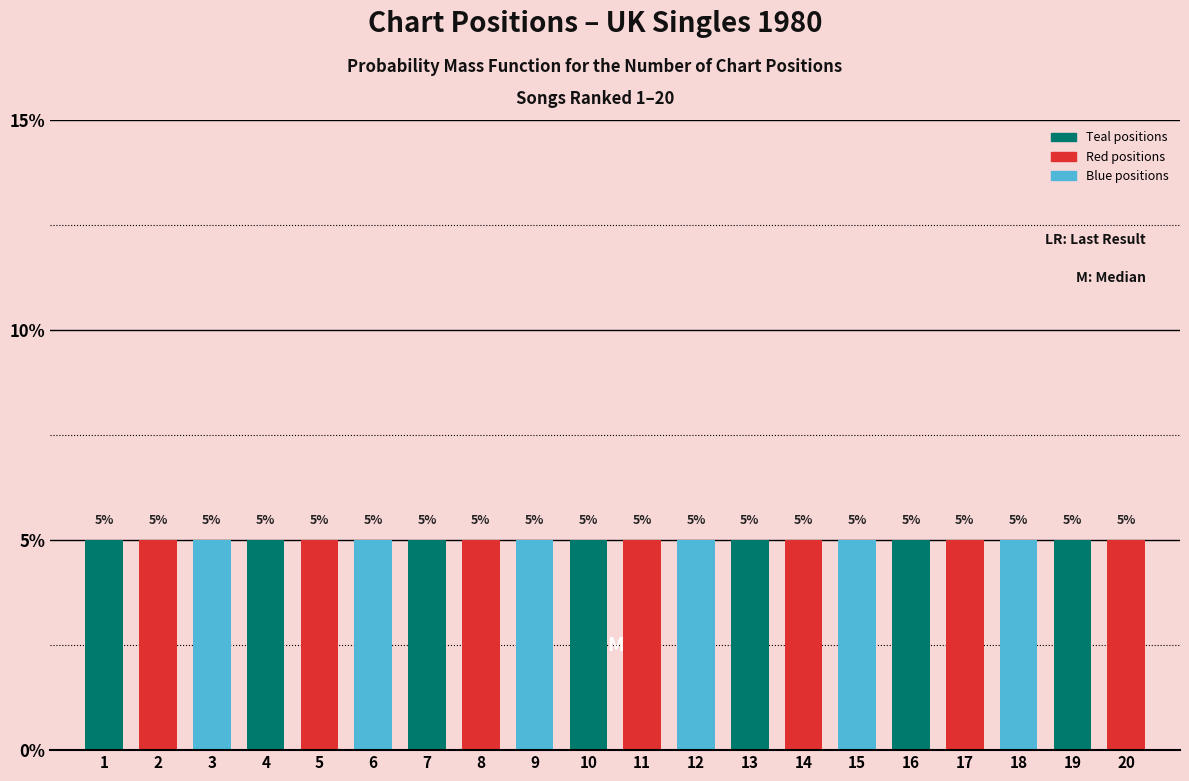

Reading left to right, list every bar in this chart as the range it spans on the x-axis followed by its height.

0.5 to 1.5: 5
1.5 to 2.5: 5
2.5 to 3.5: 5
3.5 to 4.5: 5
4.5 to 5.5: 5
5.5 to 6.5: 5
6.5 to 7.5: 5
7.5 to 8.5: 5
8.5 to 9.5: 5
9.5 to 10.5: 5
10.5 to 11.5: 5
11.5 to 12.5: 5
12.5 to 13.5: 5
13.5 to 14.5: 5
14.5 to 15.5: 5
15.5 to 16.5: 5
16.5 to 17.5: 5
17.5 to 18.5: 5
18.5 to 19.5: 5
19.5 to 20.5: 5